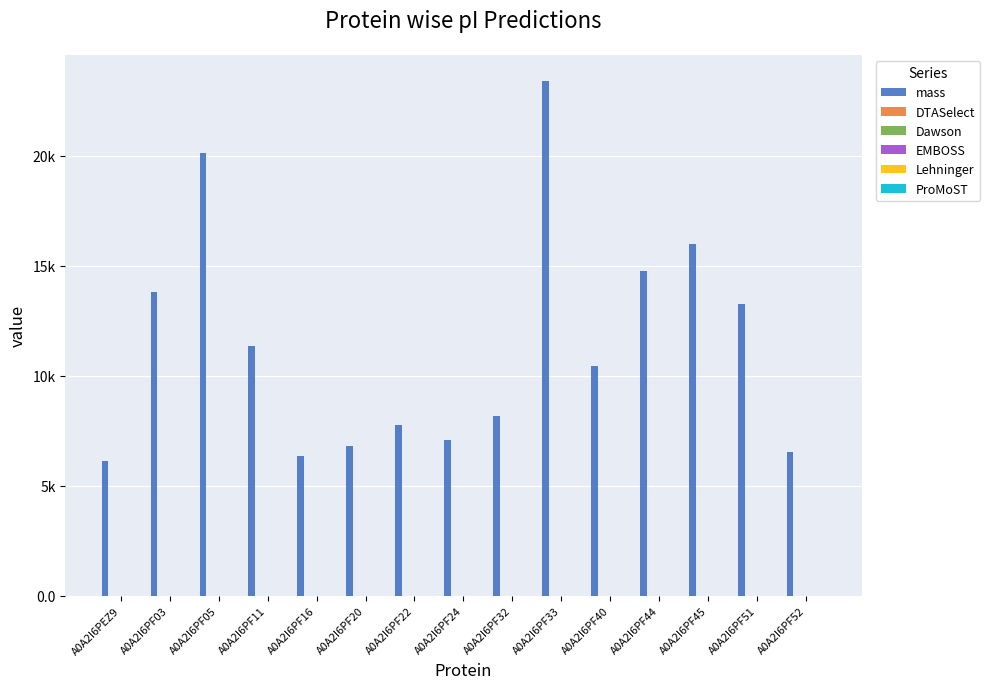

Does the chart contain stacked bars?

No